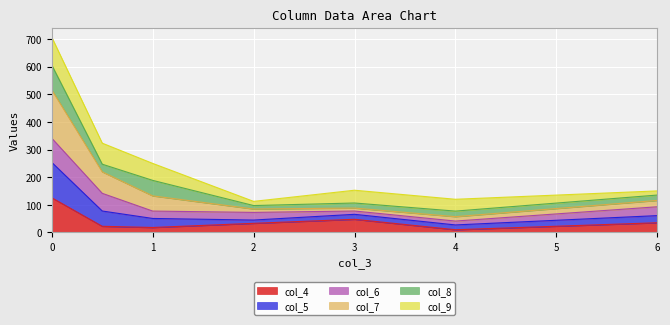

True or false: col_7 has a value of 1085.1 at 0.

False